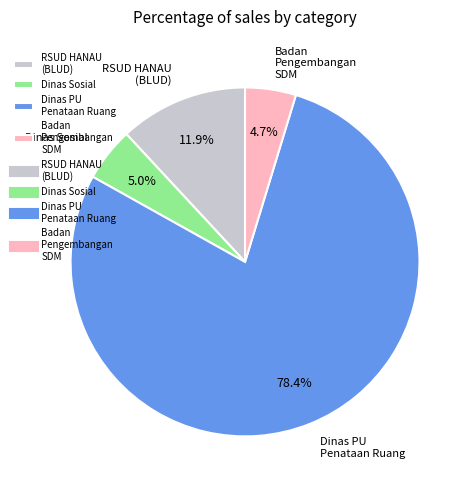

Which category has the biggest portion of the pie?

Dinas PU Penataan Ruang